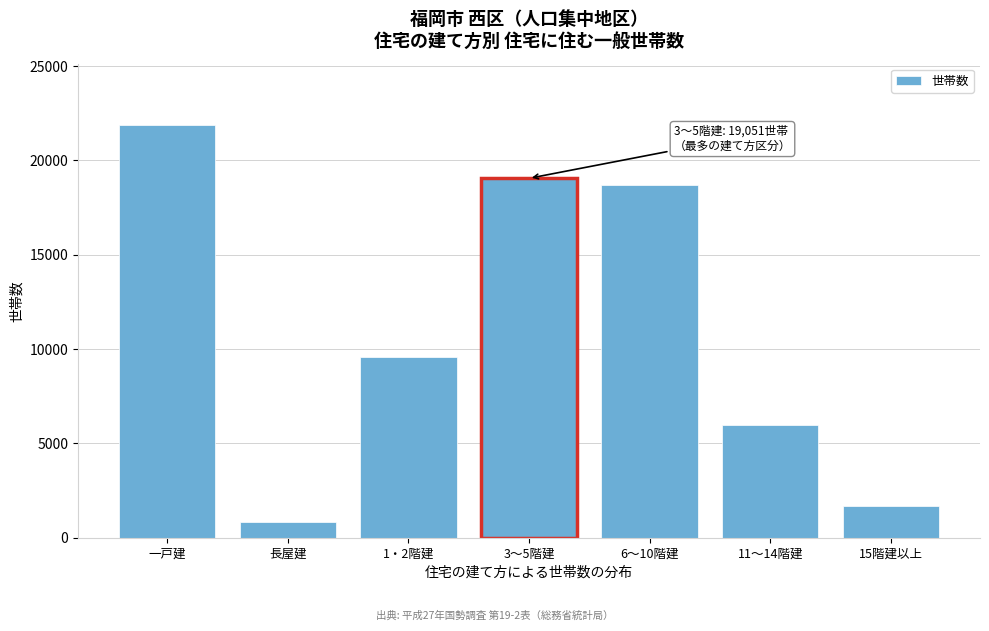

Reading left to right, what are all the values shown in this chart?

一戸建=21850	長屋建=833	1・2階建=9587	3～5階建=19051	6～10階建=18709	11～14階建=5983	15階建以上=1680